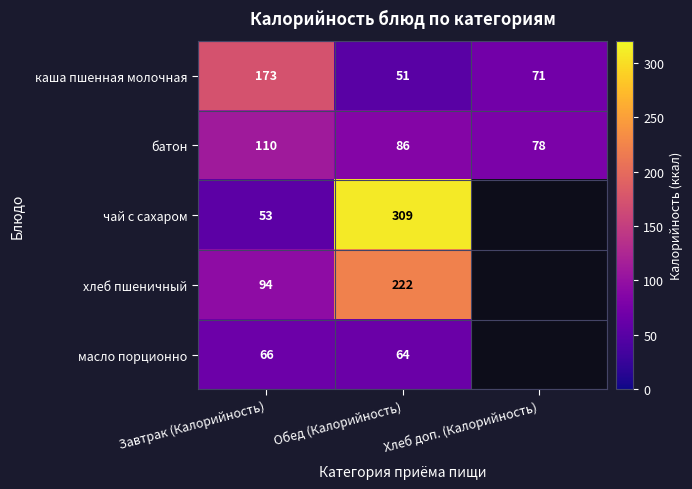

Count the батон values in the range 78 to 110.

3